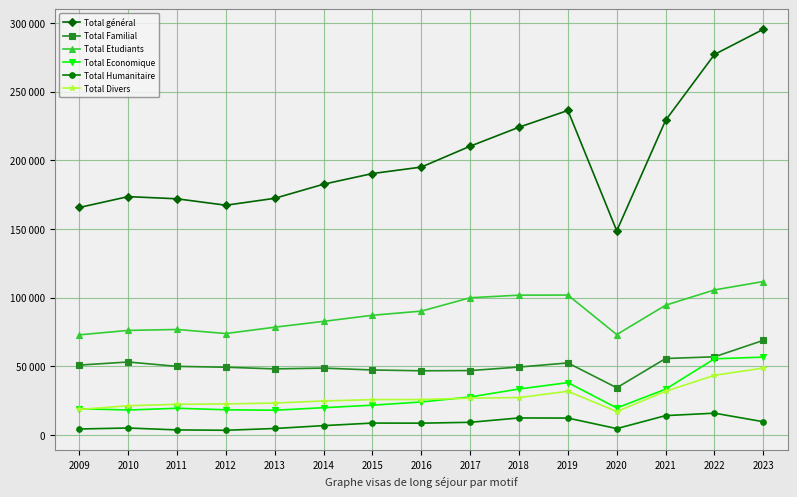

Does the chart have visible grid lines?

Yes